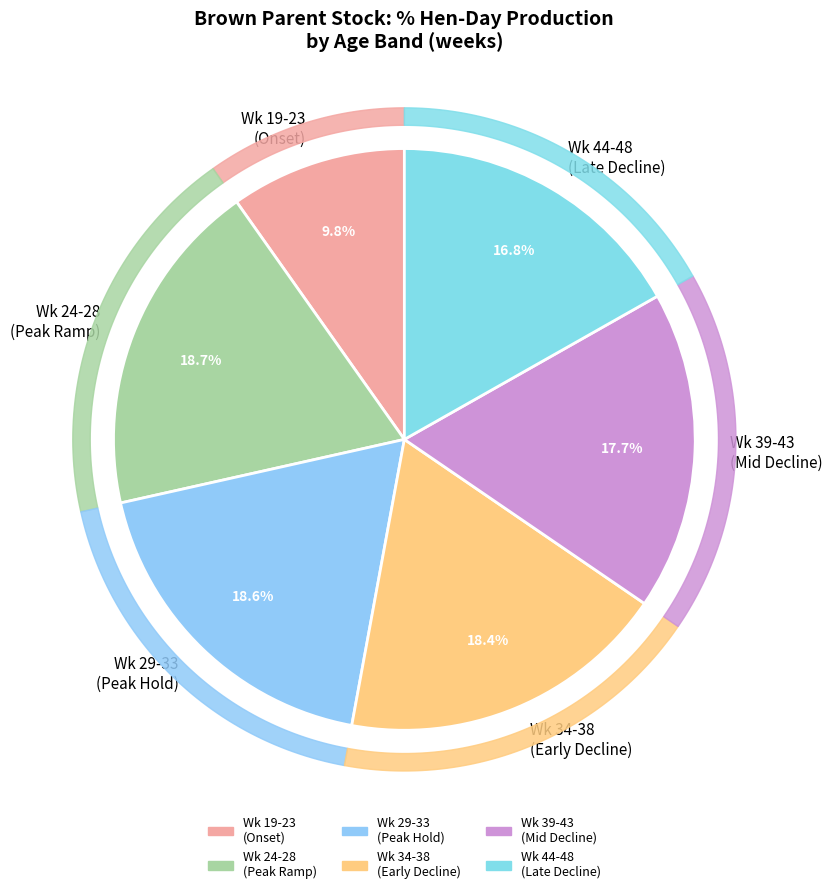

Does 45 account for over 50% of the chart?

No